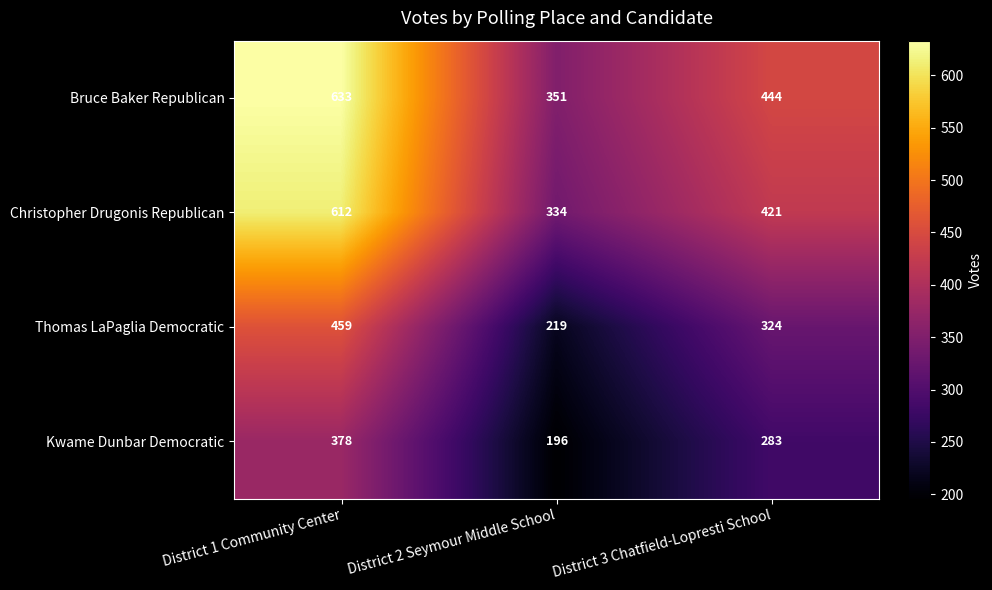

At which category does the chart reach its minimum across all series?

District 2 Seymour Middle School